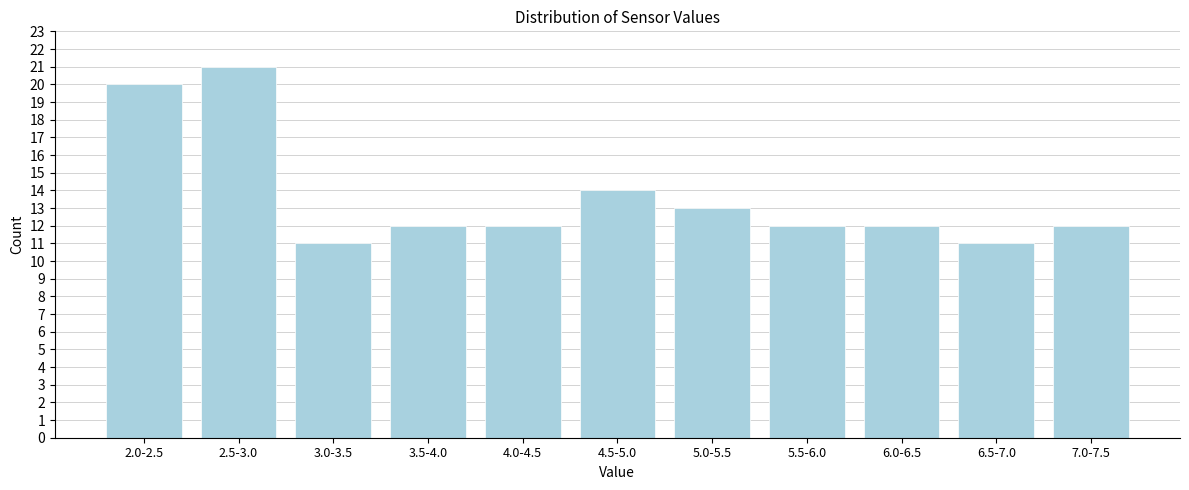

Reading left to right, extract all data points from this chart.

2.0-2.5=20	2.5-3.0=21	3.0-3.5=11	3.5-4.0=12	4.0-4.5=12	4.5-5.0=14	5.0-5.5=13	5.5-6.0=12	6.0-6.5=12	6.5-7.0=11	7.0-7.5=12